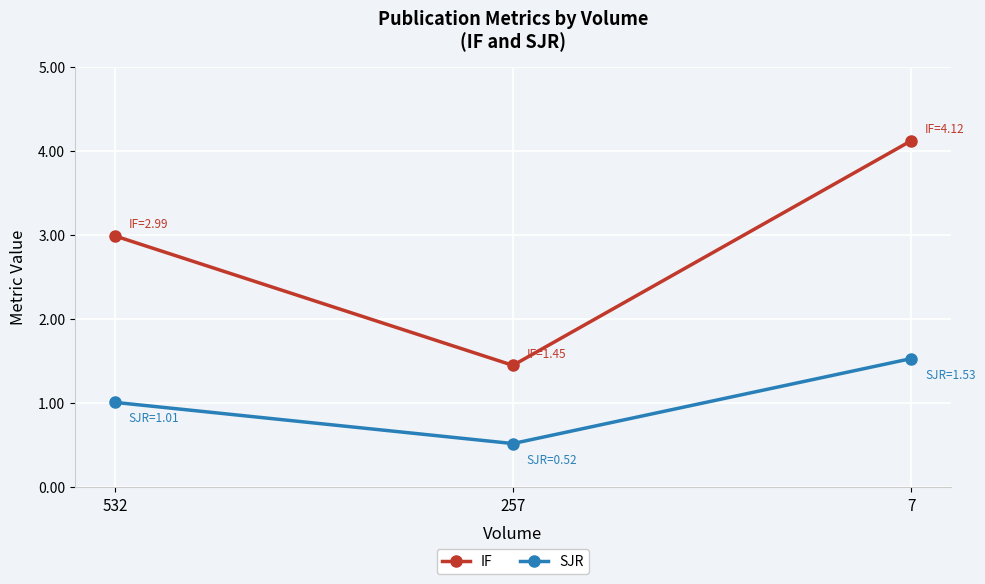

Is this an area chart (filled region under the line)?

No